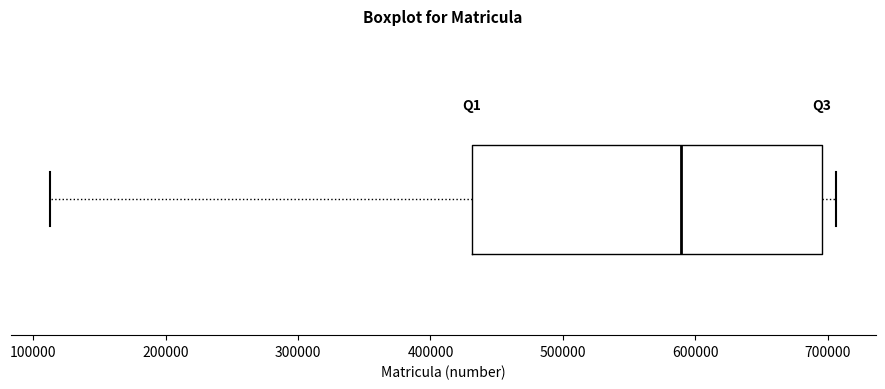

Read this box plot against the x-axis: the position of the median line, the range covered by the box, and the ends of both whiskers. The values are not printed on the chart, so give them approximately, as read against the axis.

median 590000, box 430000 to 700000, whiskers 110000 to 710000